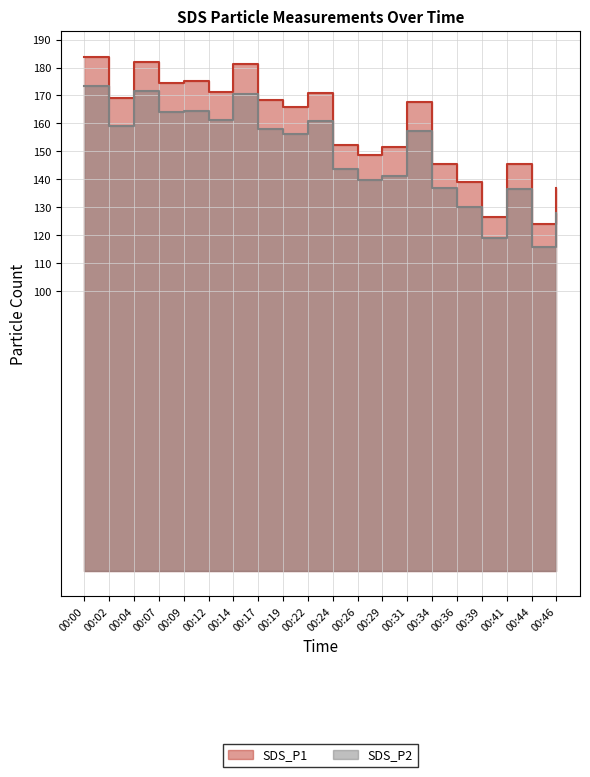

True or false: SDS_P2 has a value of 114.7 at 00:07.

False